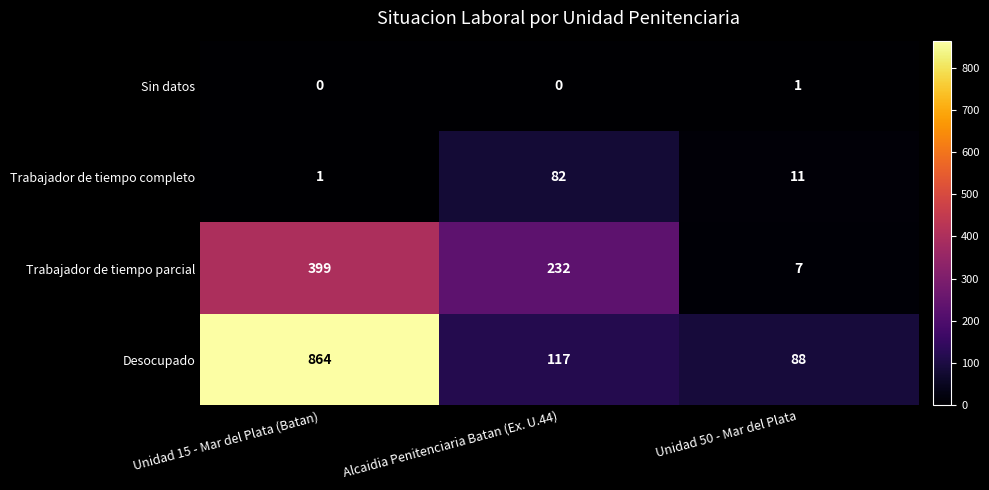

How many distinct data groups are displayed?

4